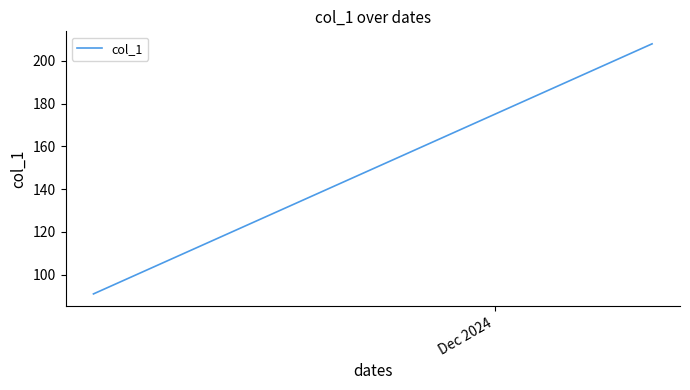

What is the difference between the second highest and minimum values?

114